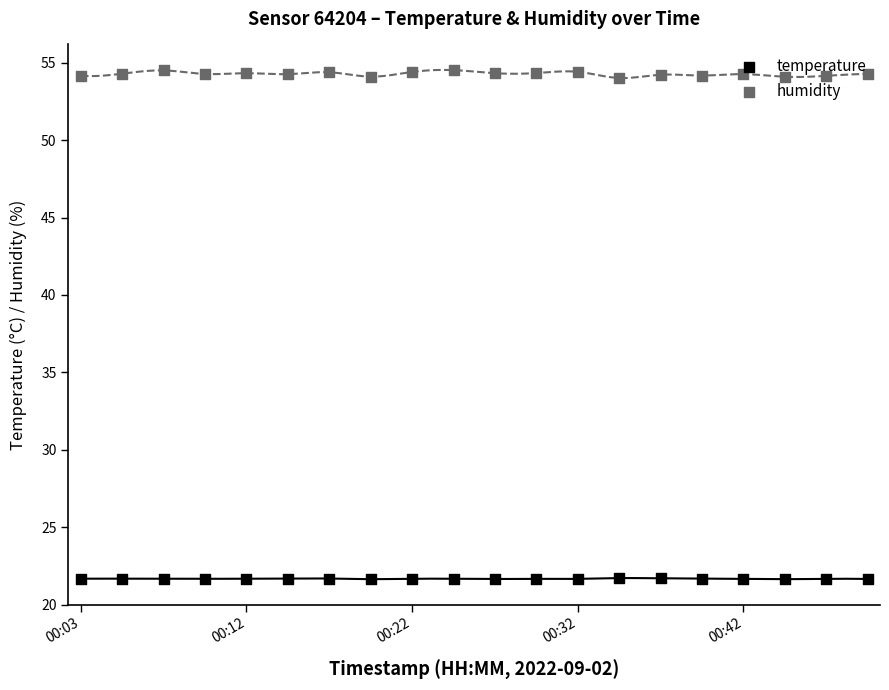

Which series contains the highest Y value?

humidity